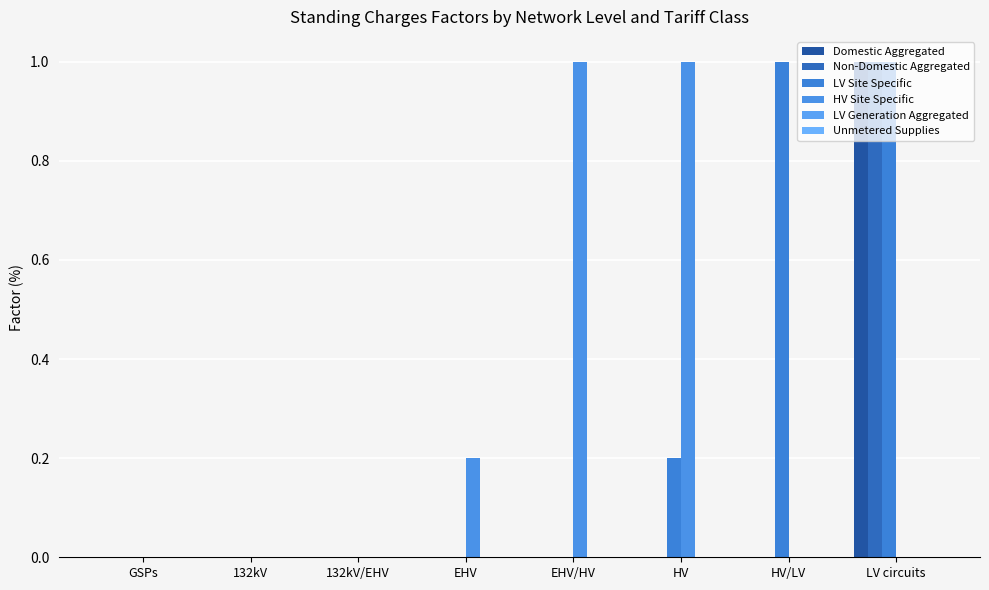

The value of Domestic Aggregated at EHV is 0.0. True or false?

True